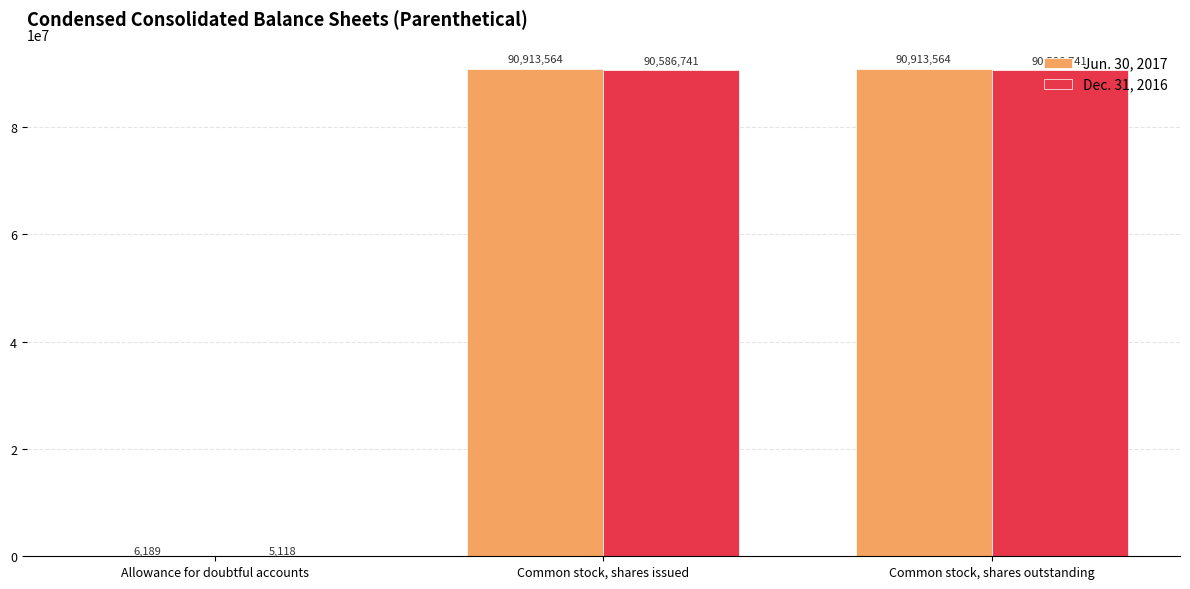

Reading left to right, transcribe all the data shown in this chart.

Jun. 30, 2017: Allowance for doubtful accounts=6189	Common stock, shares issued=90913564	Common stock, shares outstanding=90913564
Dec. 31, 2016: Allowance for doubtful accounts=5118	Common stock, shares issued=90586741	Common stock, shares outstanding=90586741